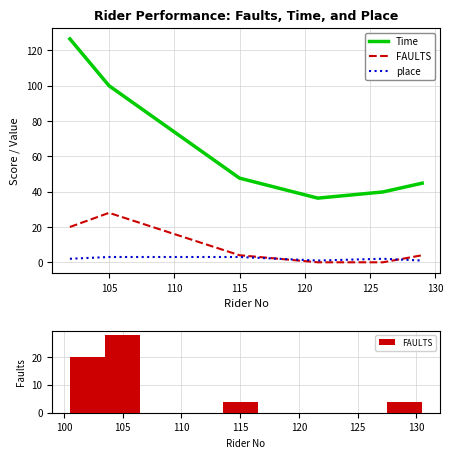

Count the place values in the range 1 to 3.

6